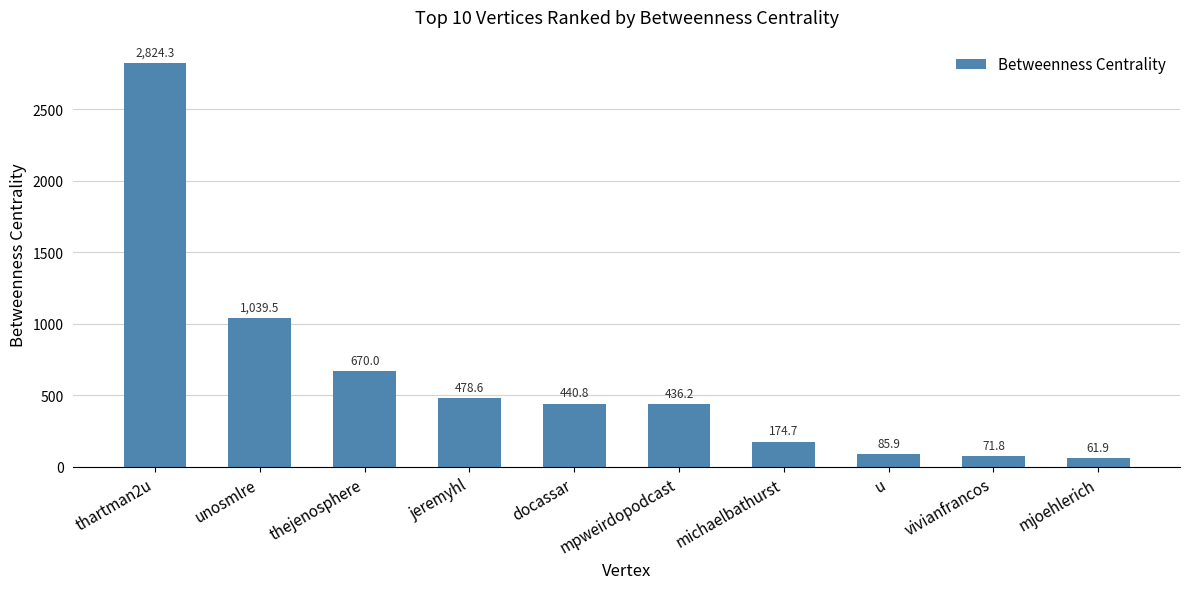

What is the change in value from u to vivianfrancos?

-14.1